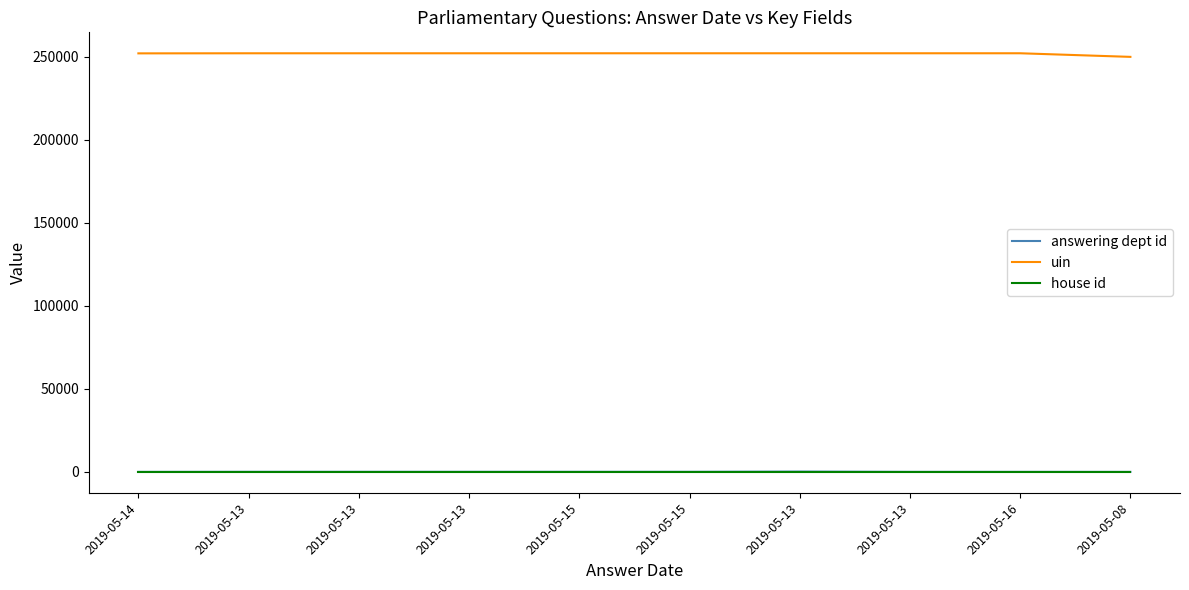

Does the chart display data point markers on the line(s)?

No